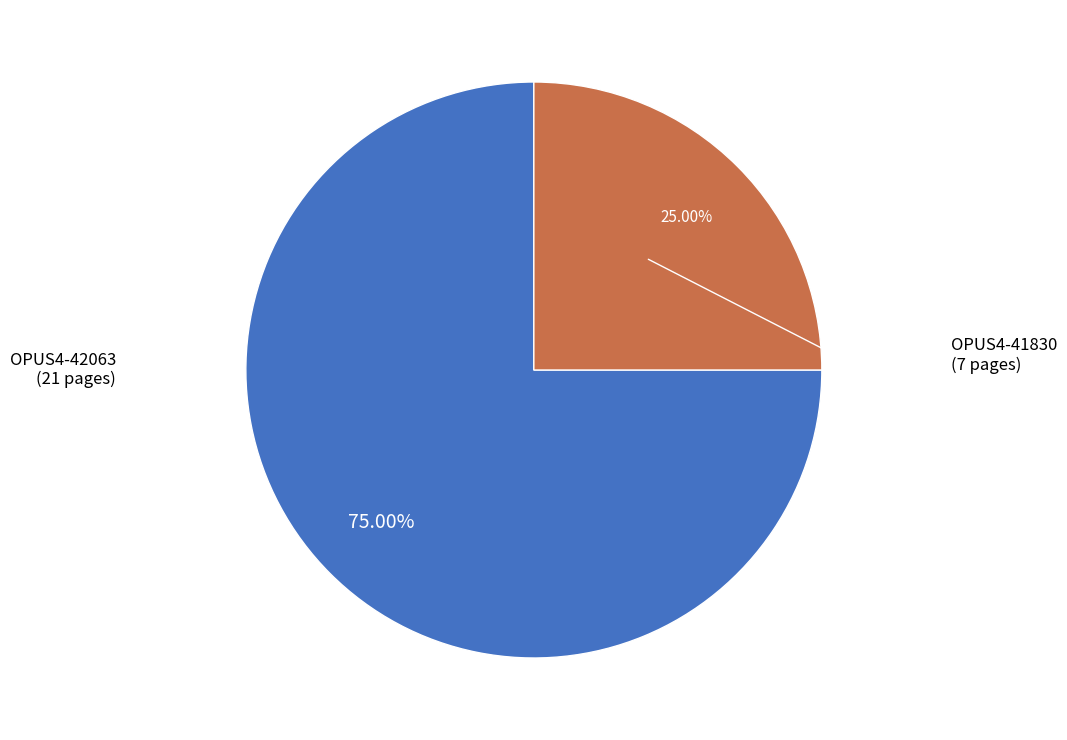

Does any single category account for the majority?

Yes